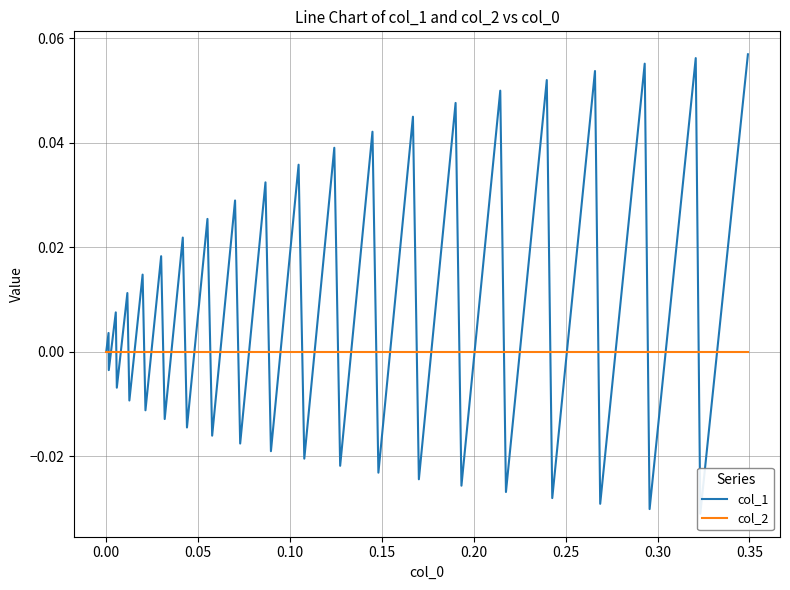

How many times do col_2 and col_1 cross each other?

38